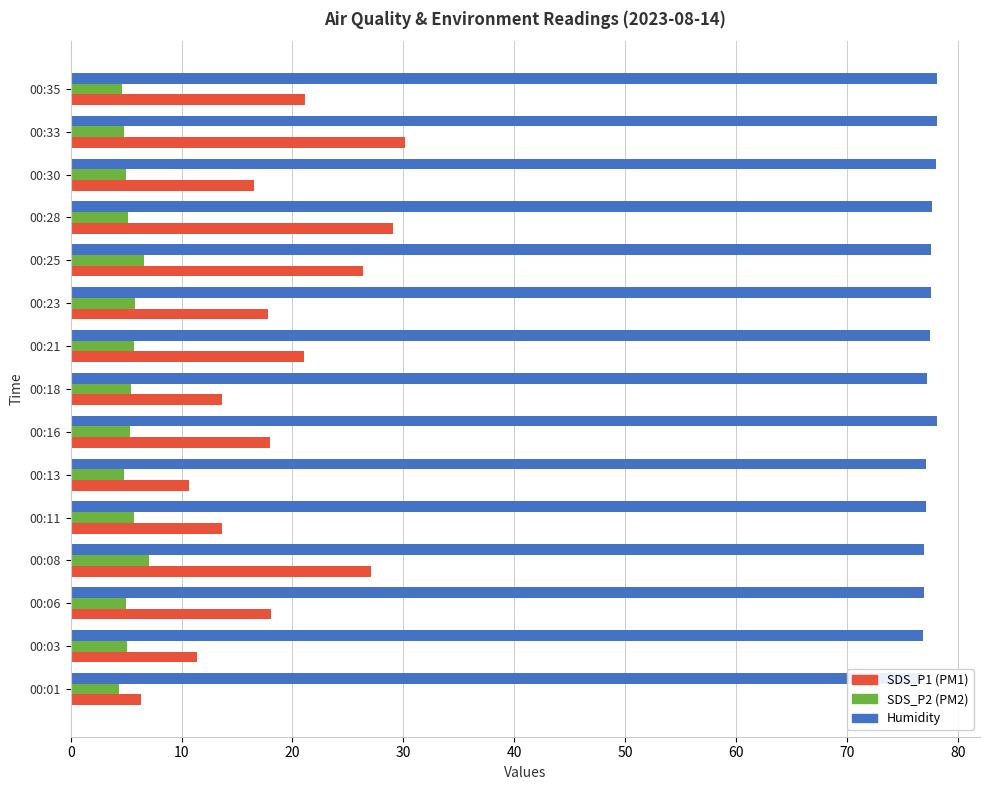

How many bars are there in each group?

3